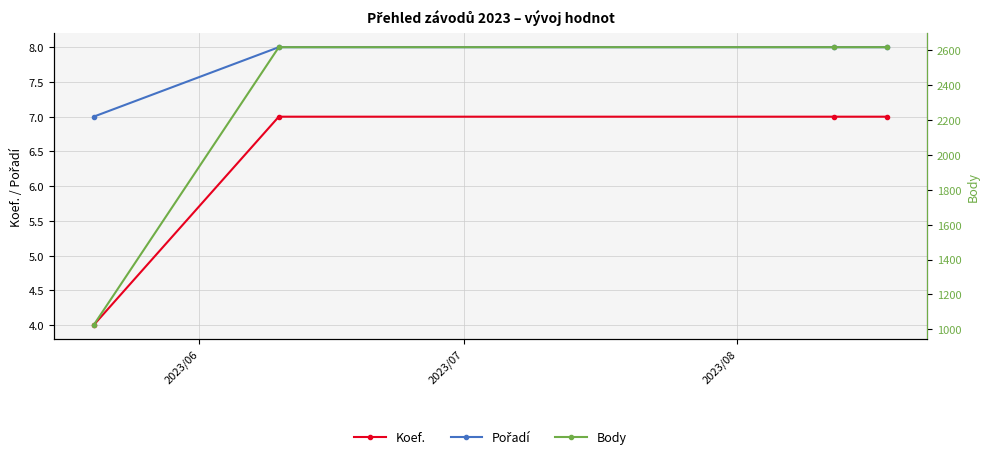

What is the minimum value for Koef.?

4